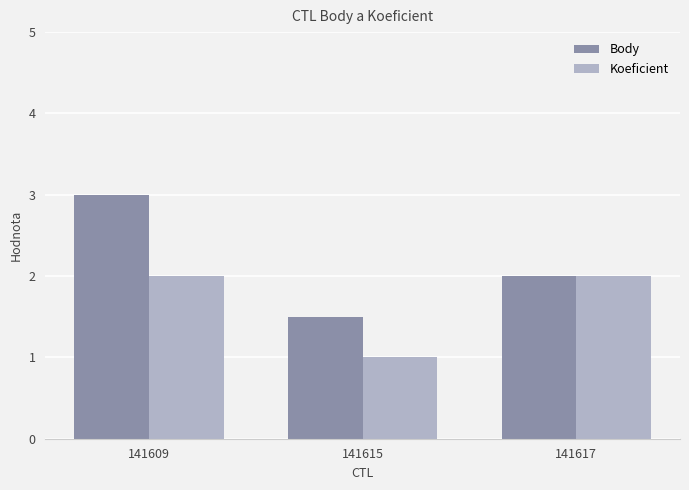

Rank the series at 141615 from lowest to highest value.

Koeficient, Body